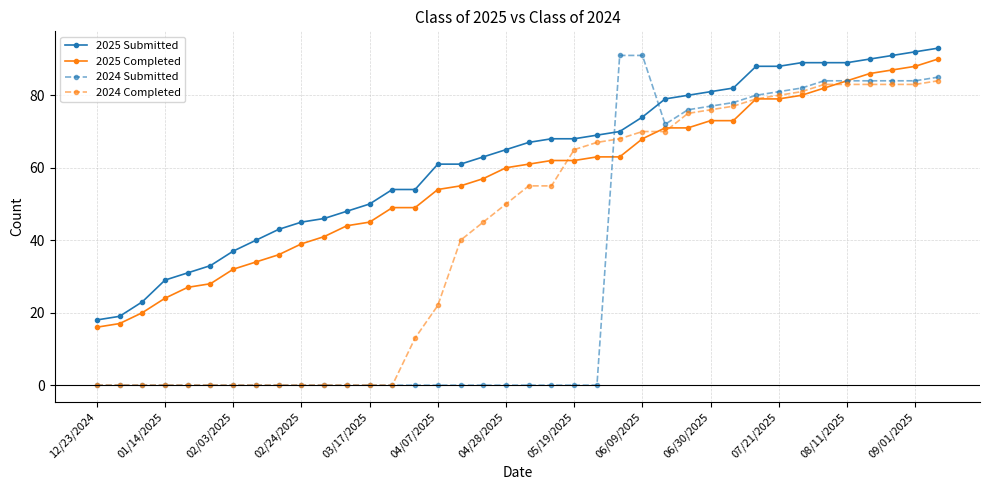

Does the chart have visible grid lines?

Yes